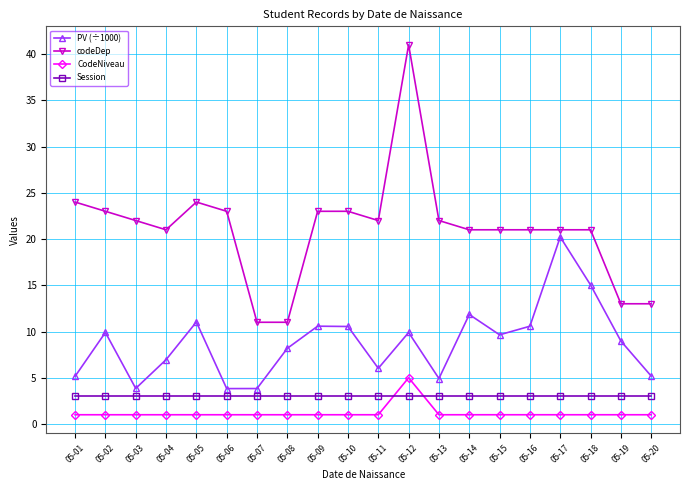

Which series changed the most between 05-15 and 05-20?

codeDep